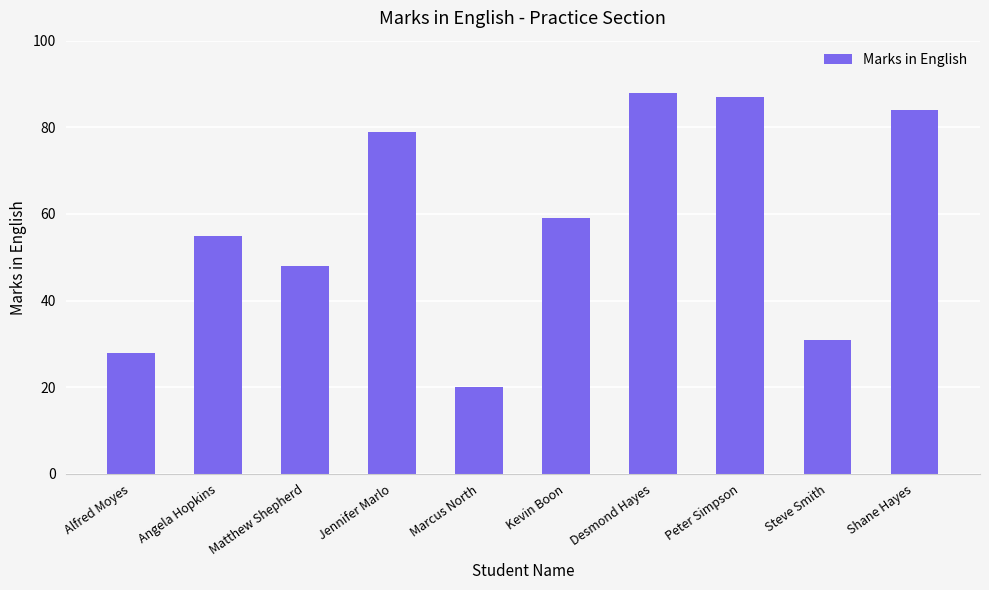

What is the greatest value displayed?

88